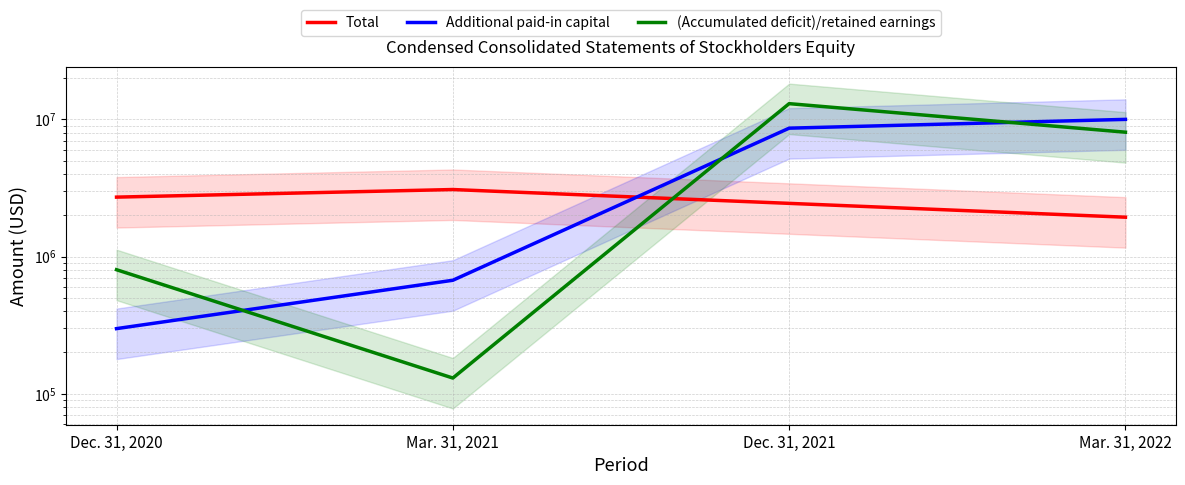

What are all the series names shown in the legend?

Total, Additional paid-in capital, (Accumulated deficit)/retained earnings